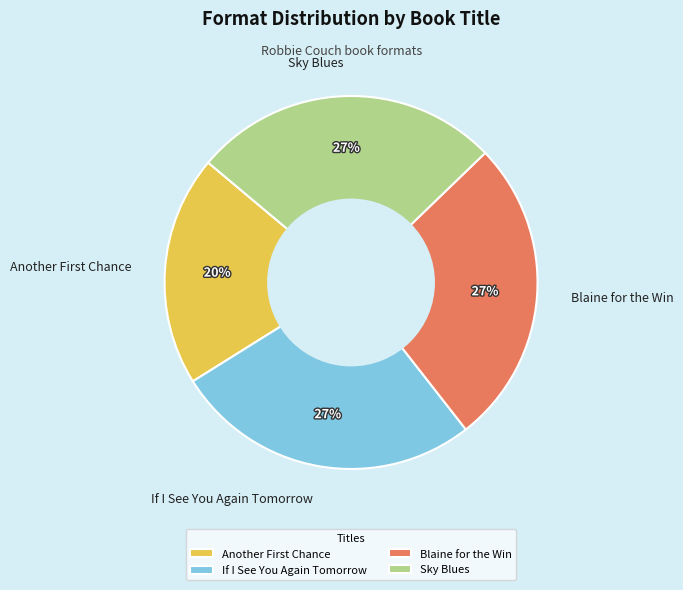

What percentage is the Sky Blues slice, to the nearest percent?

27%